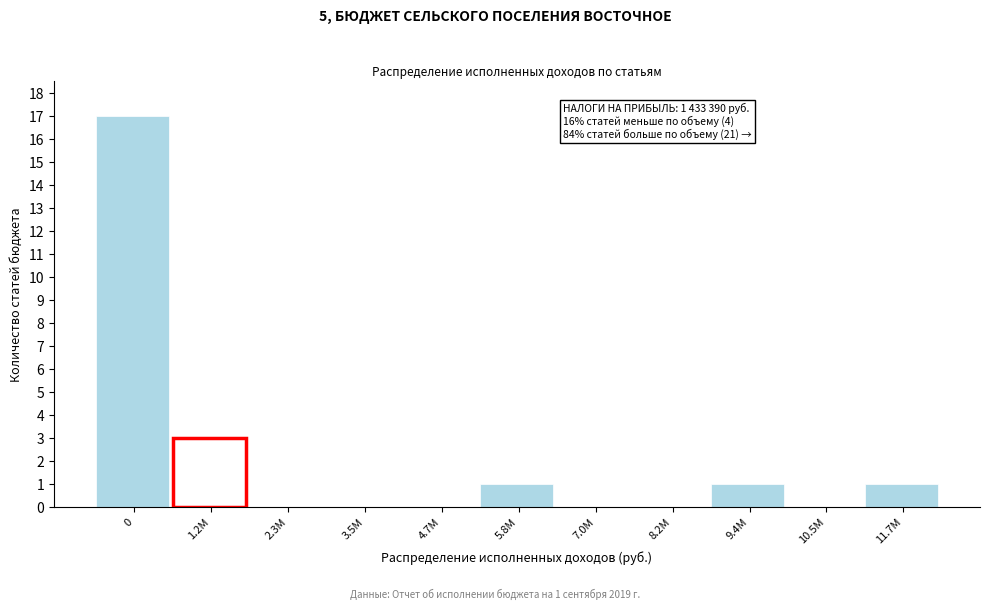

Reading left to right, transcribe all the data shown in this chart.

0=17	1.2M=3	2.3M=0	3.5M=0	4.7M=0	5.8M=1	7.0M=0	8.2M=0	9.4M=1	10.5M=0	11.7M=1